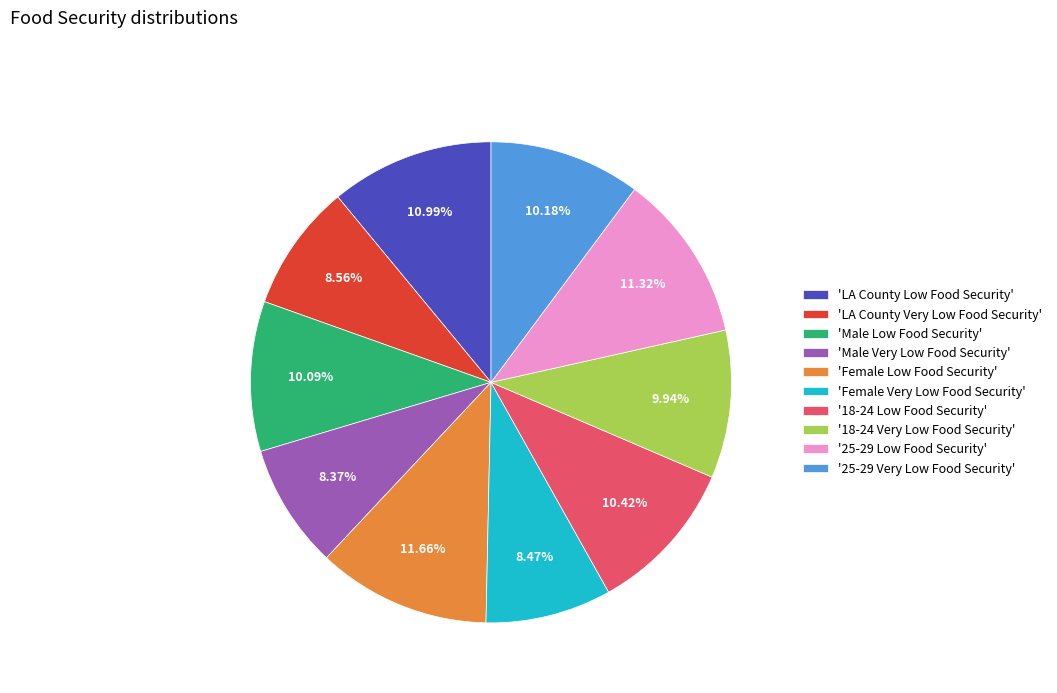

Combined, do '18-24 Very Low Food Security' and '25-29 Low Food Security' account for over 50%?

No